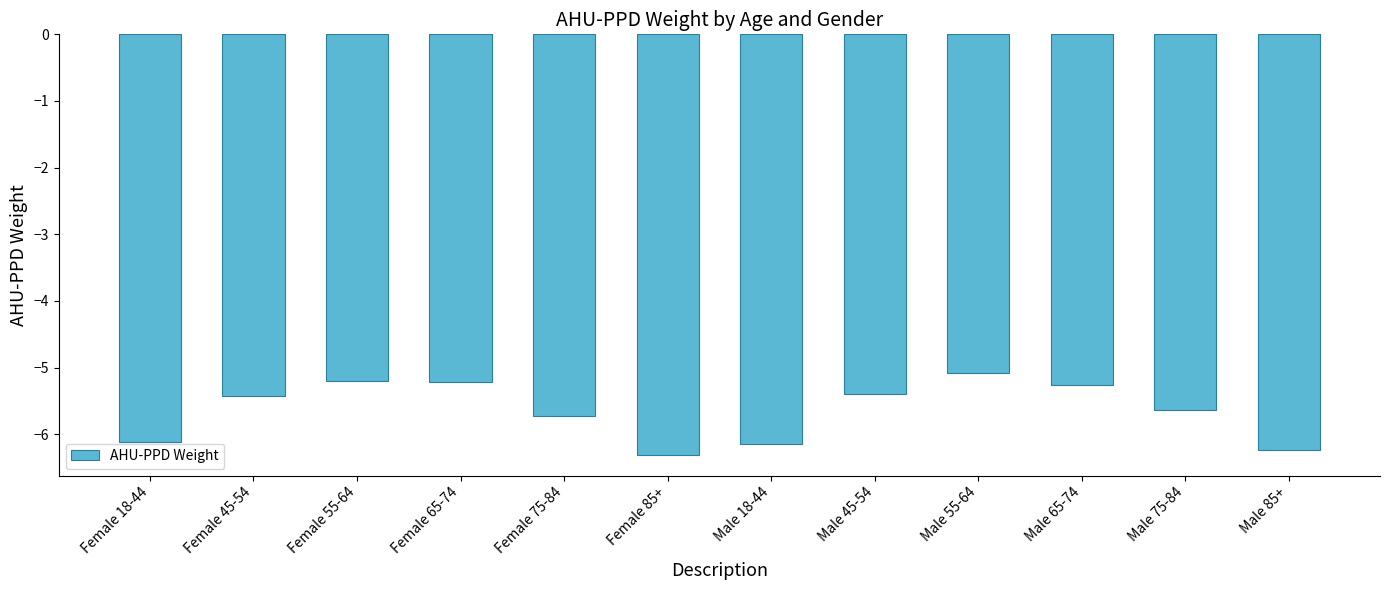

The chart shows a value of -3.0 at Male 55-64. True or false?

False